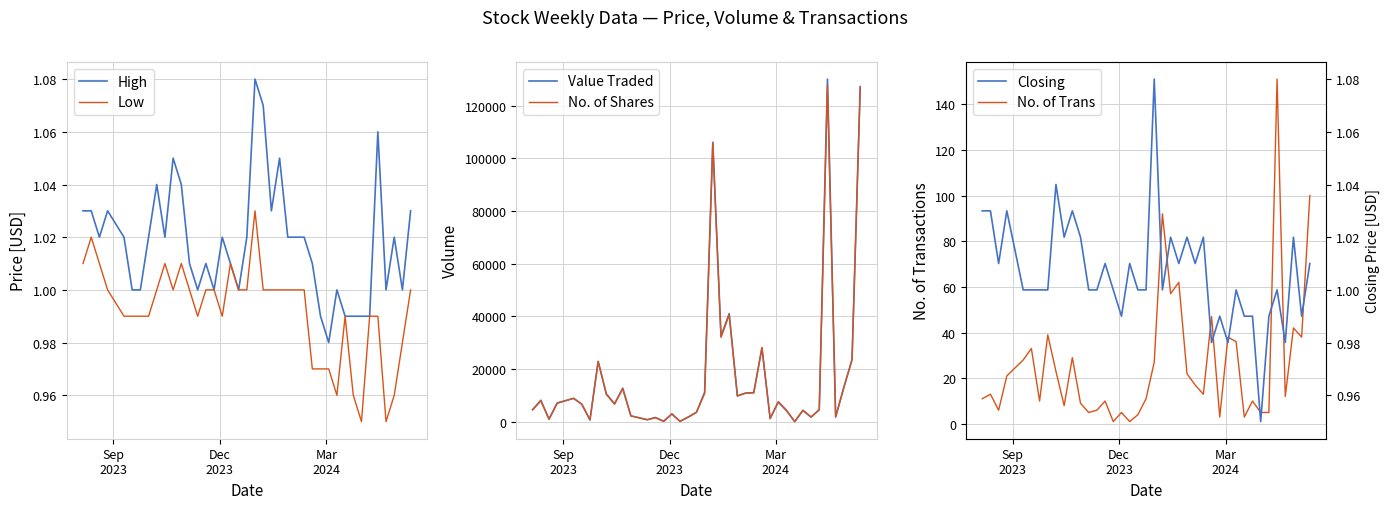

What is the value of the High point at the 18th from the left?

1.0